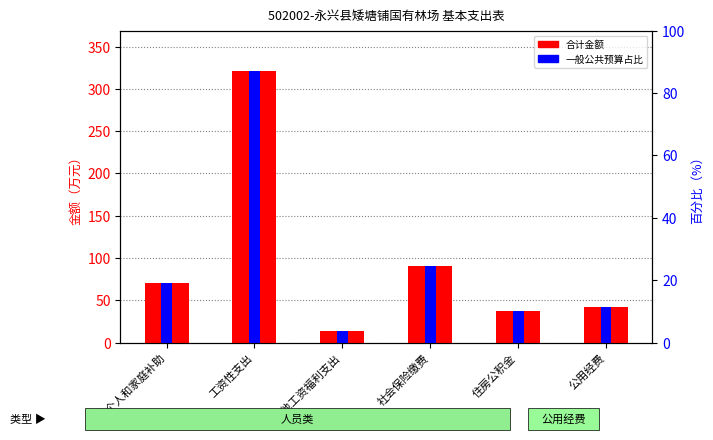

What position from the right is 工资性支出?

5